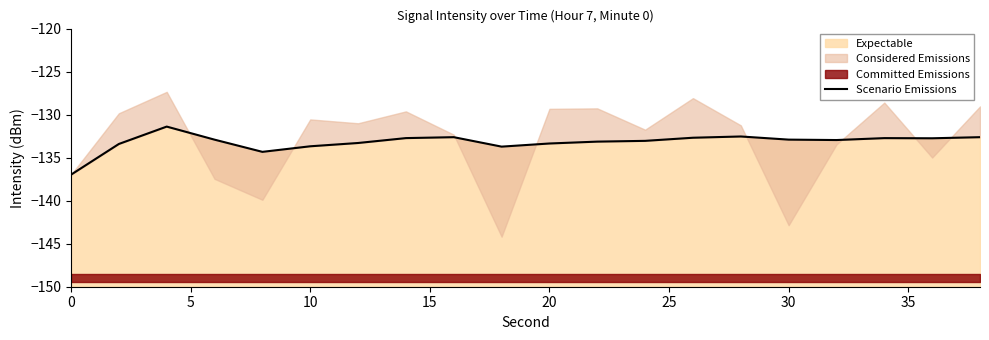

How many lines are shown in the chart?

1